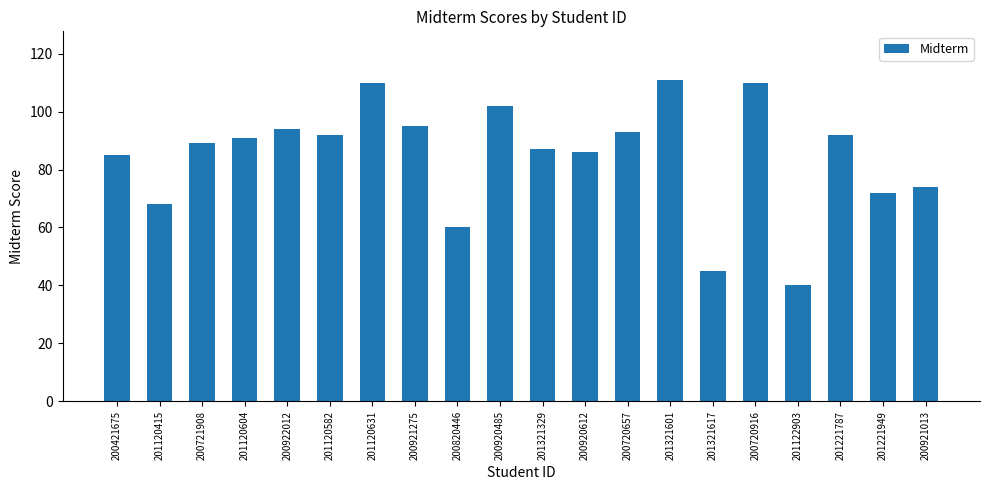

What is the change in value from 200421675 to 201120415?

-17